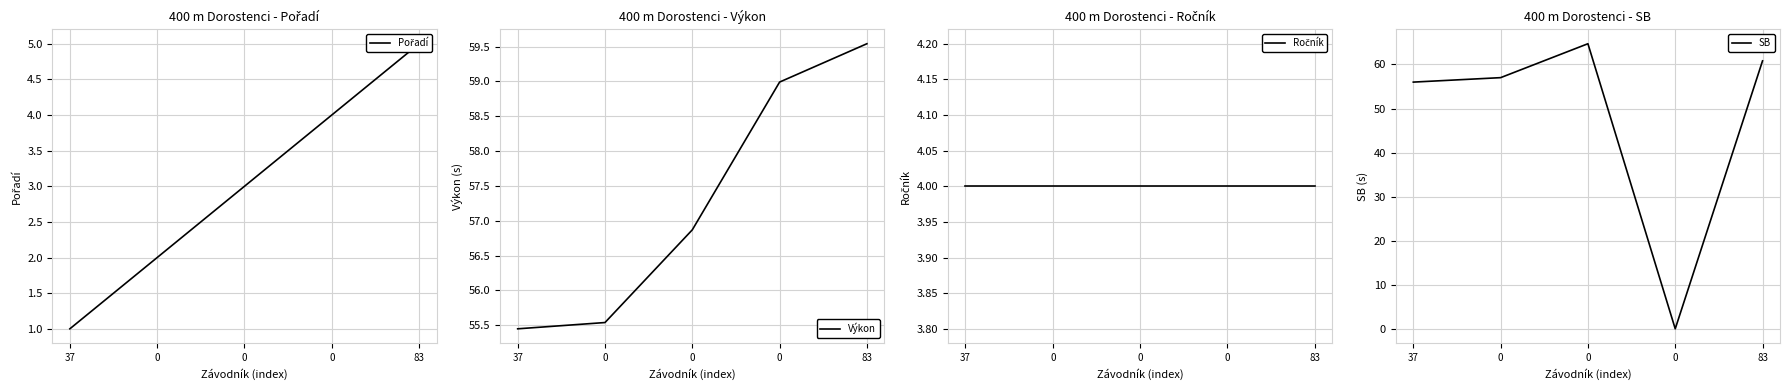

How many values in the Pořadí series exceed 3?

2